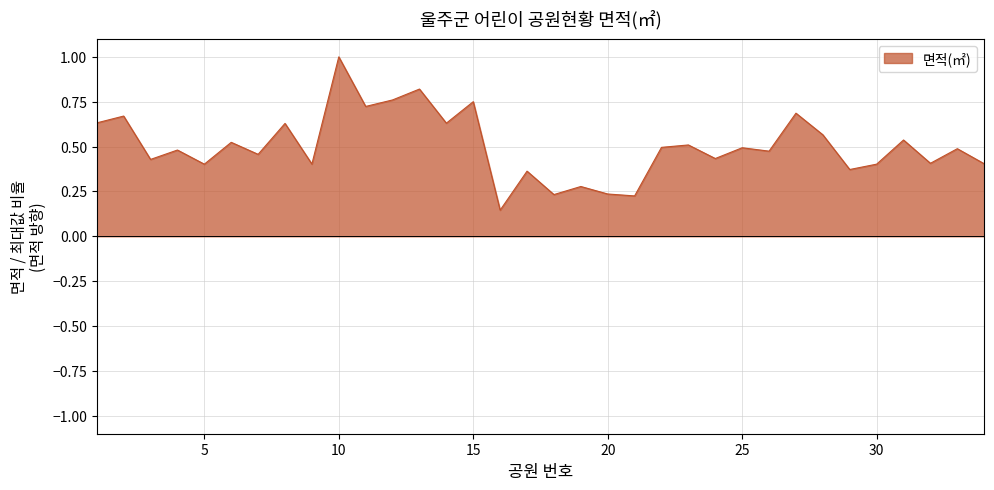

What is the maximum value shown in the chart?

1.0